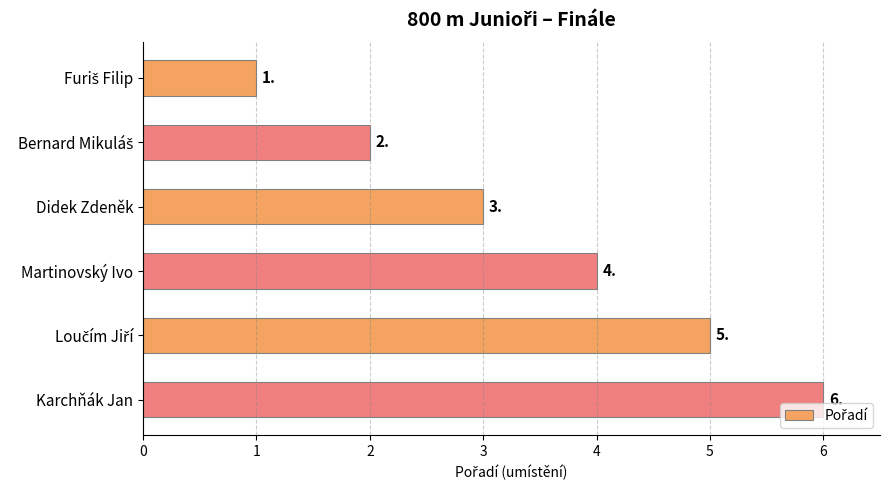

Where is the data nearest to the value 3?

Didek Zdeněk